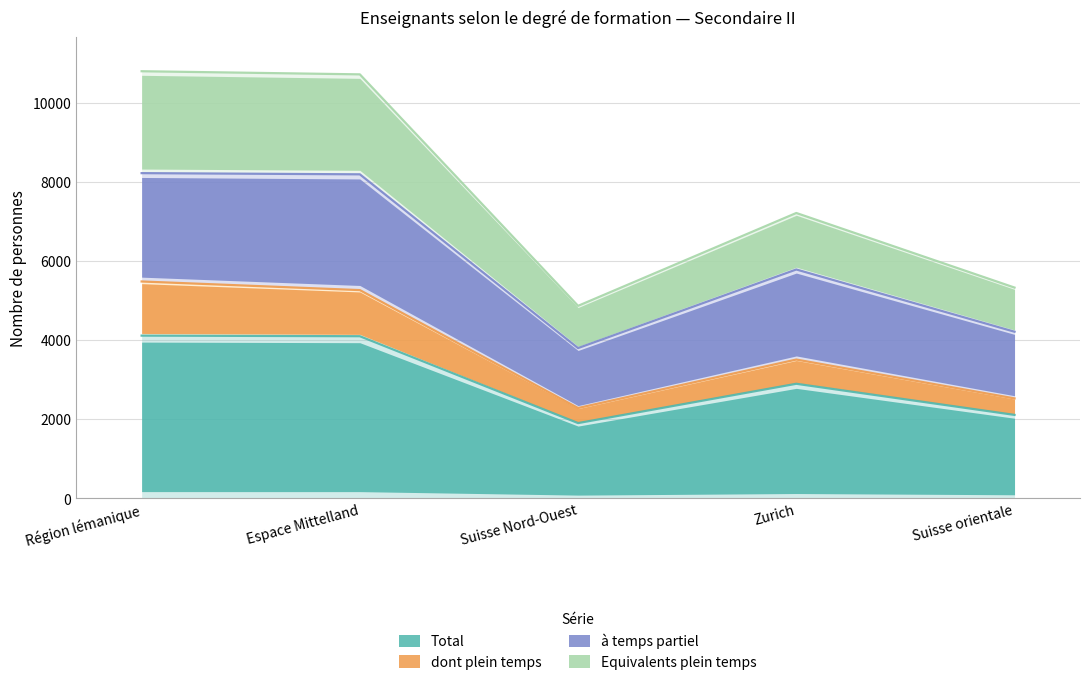

What is the maximum value shown in the chart?

10795